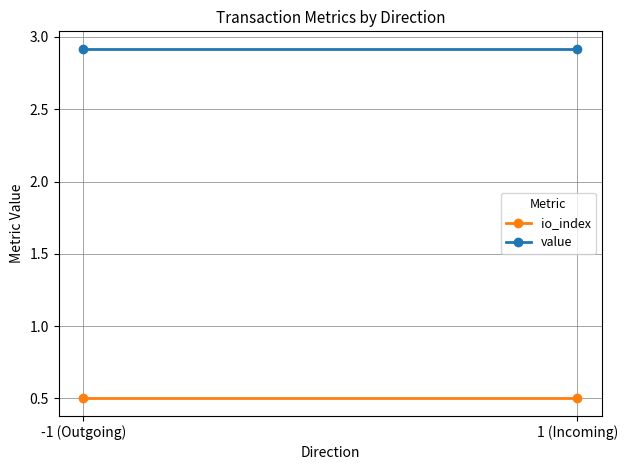

At which label does value reach its peak?

-1 (Outgoing)